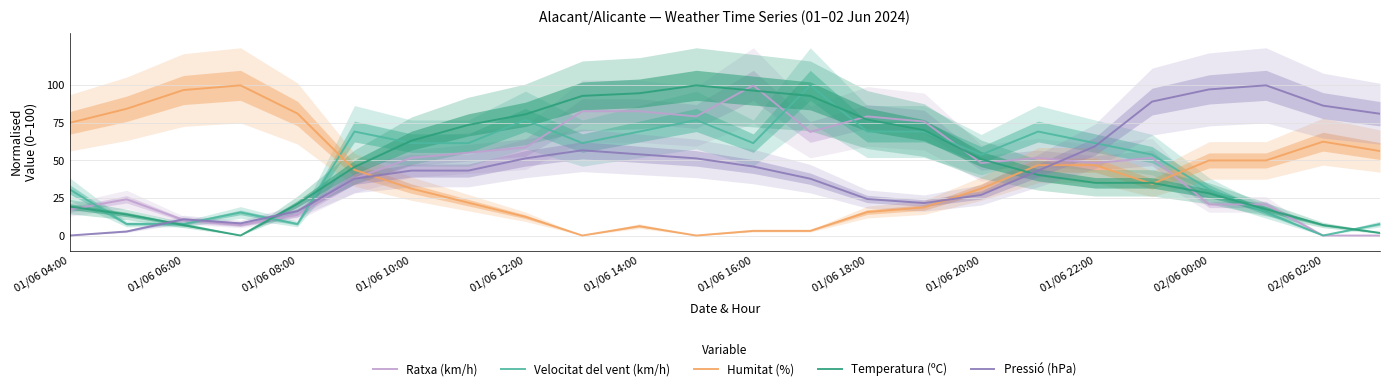

True or false: Pressió (hPa) has a value of 0.0 at 01/06 04:00.

True